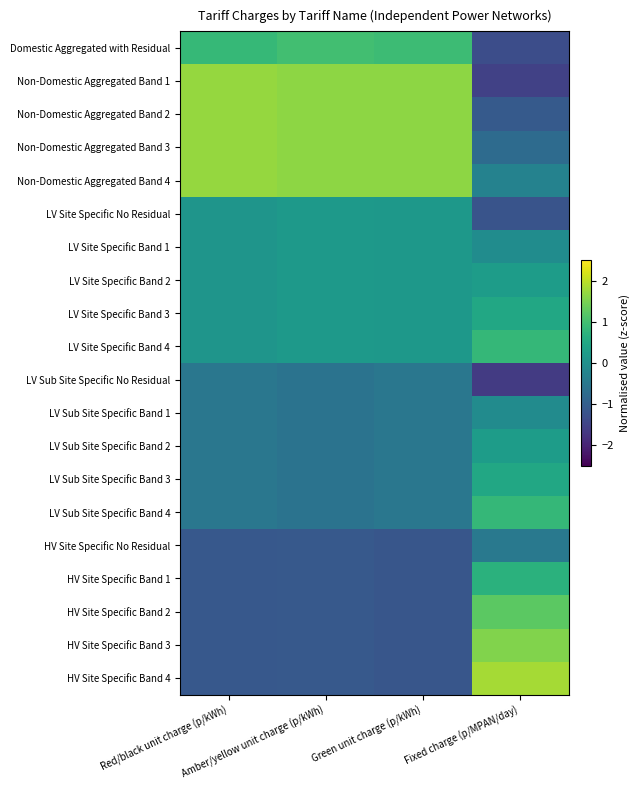

Reading left to right, what are all the values shown in this chart?

Domestic Aggregated with Residual: Red/black unit charge (p/kWh)=0.9	Amber/yellow unit charge (p/kWh)=1.0	Green unit charge (p/kWh)=0.9	Fixed charge (p/MPAN/day)=-1.3
Non-Domestic Aggregated Band 1: Red/black unit charge (p/kWh)=1.7	Amber/yellow unit charge (p/kWh)=1.7	Green unit charge (p/kWh)=1.7	Fixed charge (p/MPAN/day)=-1.5
Non-Domestic Aggregated Band 2: Red/black unit charge (p/kWh)=1.7	Amber/yellow unit charge (p/kWh)=1.7	Green unit charge (p/kWh)=1.7	Fixed charge (p/MPAN/day)=-1.1
Non-Domestic Aggregated Band 3: Red/black unit charge (p/kWh)=1.7	Amber/yellow unit charge (p/kWh)=1.7	Green unit charge (p/kWh)=1.7	Fixed charge (p/MPAN/day)=-0.8
Non-Domestic Aggregated Band 4: Red/black unit charge (p/kWh)=1.7	Amber/yellow unit charge (p/kWh)=1.7	Green unit charge (p/kWh)=1.7	Fixed charge (p/MPAN/day)=-0.3
LV Site Specific No Residual: Red/black unit charge (p/kWh)=0.1	Amber/yellow unit charge (p/kWh)=0.2	Green unit charge (p/kWh)=0.2	Fixed charge (p/MPAN/day)=-1.2
LV Site Specific Band 1: Red/black unit charge (p/kWh)=0.1	Amber/yellow unit charge (p/kWh)=0.2	Green unit charge (p/kWh)=0.2	Fixed charge (p/MPAN/day)=-0.1
LV Site Specific Band 2: Red/black unit charge (p/kWh)=0.1	Amber/yellow unit charge (p/kWh)=0.2	Green unit charge (p/kWh)=0.2	Fixed charge (p/MPAN/day)=0.3
LV Site Specific Band 3: Red/black unit charge (p/kWh)=0.1	Amber/yellow unit charge (p/kWh)=0.2	Green unit charge (p/kWh)=0.2	Fixed charge (p/MPAN/day)=0.5
LV Site Specific Band 4: Red/black unit charge (p/kWh)=0.1	Amber/yellow unit charge (p/kWh)=0.2	Green unit charge (p/kWh)=0.2	Fixed charge (p/MPAN/day)=0.8
LV Sub Site Specific No Residual: Red/black unit charge (p/kWh)=-0.5	Amber/yellow unit charge (p/kWh)=-0.6	Green unit charge (p/kWh)=-0.5	Fixed charge (p/MPAN/day)=-1.6
LV Sub Site Specific Band 1: Red/black unit charge (p/kWh)=-0.5	Amber/yellow unit charge (p/kWh)=-0.6	Green unit charge (p/kWh)=-0.5	Fixed charge (p/MPAN/day)=-0.1
LV Sub Site Specific Band 2: Red/black unit charge (p/kWh)=-0.5	Amber/yellow unit charge (p/kWh)=-0.6	Green unit charge (p/kWh)=-0.5	Fixed charge (p/MPAN/day)=0.3
LV Sub Site Specific Band 3: Red/black unit charge (p/kWh)=-0.5	Amber/yellow unit charge (p/kWh)=-0.6	Green unit charge (p/kWh)=-0.5	Fixed charge (p/MPAN/day)=0.5
LV Sub Site Specific Band 4: Red/black unit charge (p/kWh)=-0.5	Amber/yellow unit charge (p/kWh)=-0.6	Green unit charge (p/kWh)=-0.5	Fixed charge (p/MPAN/day)=0.8
HV Site Specific No Residual: Red/black unit charge (p/kWh)=-1.1	Amber/yellow unit charge (p/kWh)=-1.1	Green unit charge (p/kWh)=-1.2	Fixed charge (p/MPAN/day)=-0.5
HV Site Specific Band 1: Red/black unit charge (p/kWh)=-1.1	Amber/yellow unit charge (p/kWh)=-1.1	Green unit charge (p/kWh)=-1.2	Fixed charge (p/MPAN/day)=0.7
HV Site Specific Band 2: Red/black unit charge (p/kWh)=-1.1	Amber/yellow unit charge (p/kWh)=-1.1	Green unit charge (p/kWh)=-1.2	Fixed charge (p/MPAN/day)=1.2
HV Site Specific Band 3: Red/black unit charge (p/kWh)=-1.1	Amber/yellow unit charge (p/kWh)=-1.1	Green unit charge (p/kWh)=-1.2	Fixed charge (p/MPAN/day)=1.5
HV Site Specific Band 4: Red/black unit charge (p/kWh)=-1.1	Amber/yellow unit charge (p/kWh)=-1.1	Green unit charge (p/kWh)=-1.2	Fixed charge (p/MPAN/day)=1.8